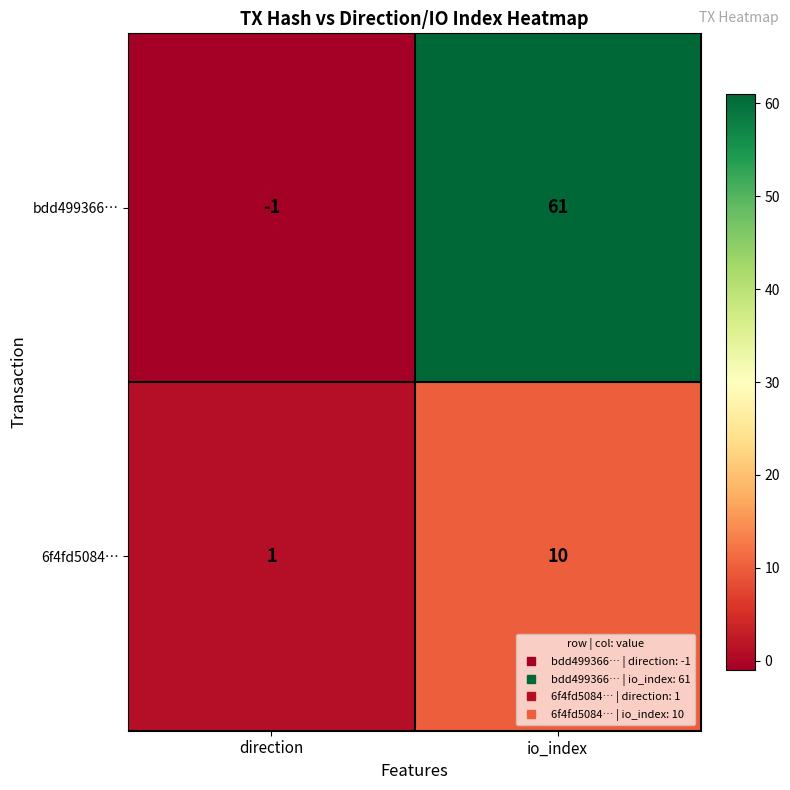

What value does the bdd499366… series have at io_index, to the nearest 5?

60